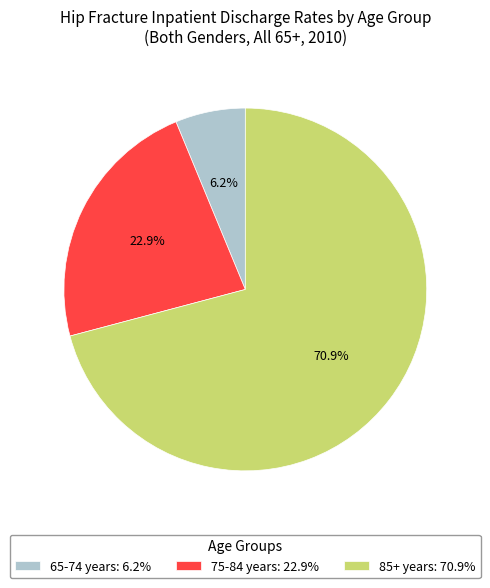

Which has a higher value, 65-74 years or 85+ years?

85+ years